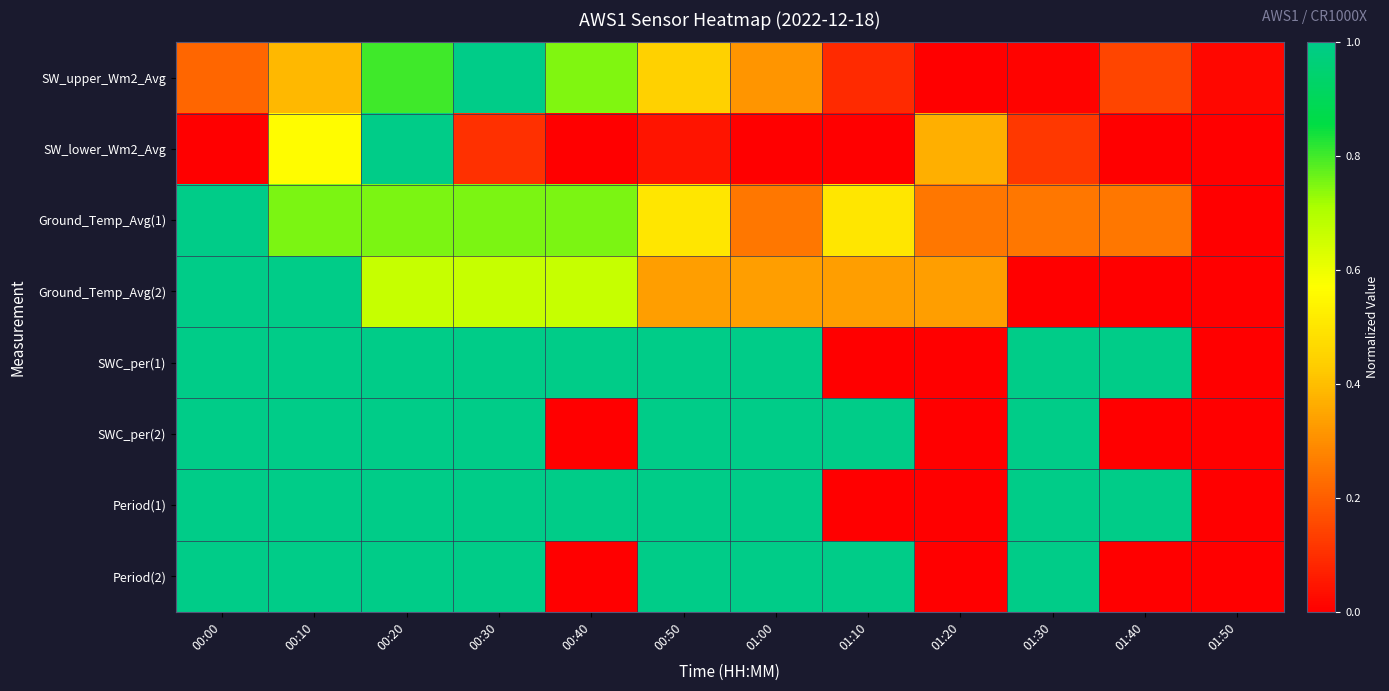

Reading left to right, what are all the values shown in this chart?

SW_upper_Wm2_Avg: 00:00=0.2	00:10=0.4	00:20=0.8	00:30=1.0	00:40=0.7	00:50=0.4	01:00=0.3	01:10=0.1	01:20=0.0	01:30=0.0	01:40=0.1	01:50=0.0
SW_lower_Wm2_Avg: 00:00=0.0	00:10=0.6	00:20=1.0	00:30=0.1	00:40=0.0	00:50=0.0	01:00=0.0	01:10=0.0	01:20=0.4	01:30=0.1	01:40=0.0	01:50=0.0
Ground_Temp_Avg(1): 00:00=1.0	00:10=0.8	00:20=0.8	00:30=0.8	00:40=0.8	00:50=0.5	01:00=0.3	01:10=0.5	01:20=0.3	01:30=0.3	01:40=0.3	01:50=0.0
Ground_Temp_Avg(2): 00:00=1.0	00:10=1.0	00:20=0.7	00:30=0.7	00:40=0.7	00:50=0.3	01:00=0.3	01:10=0.3	01:20=0.3	01:30=0.0	01:40=0.0	01:50=0.0
SWC_per(1): 00:00=1.0	00:10=1.0	00:20=1.0	00:30=1.0	00:40=1.0	00:50=1.0	01:00=1.0	01:10=0.0	01:20=0.0	01:30=1.0	01:40=1.0	01:50=0.0
SWC_per(2): 00:00=1.0	00:10=1.0	00:20=1.0	00:30=1.0	00:40=0.0	00:50=1.0	01:00=1.0	01:10=1.0	01:20=0.0	01:30=1.0	01:40=0.0	01:50=0.0
Period(1): 00:00=1.0	00:10=1.0	00:20=1.0	00:30=1.0	00:40=1.0	00:50=1.0	01:00=1.0	01:10=0.0	01:20=0.0	01:30=1.0	01:40=1.0	01:50=0.0
Period(2): 00:00=1.0	00:10=1.0	00:20=1.0	00:30=1.0	00:40=0.0	00:50=1.0	01:00=1.0	01:10=1.0	01:20=0.0	01:30=1.0	01:40=0.0	01:50=0.0